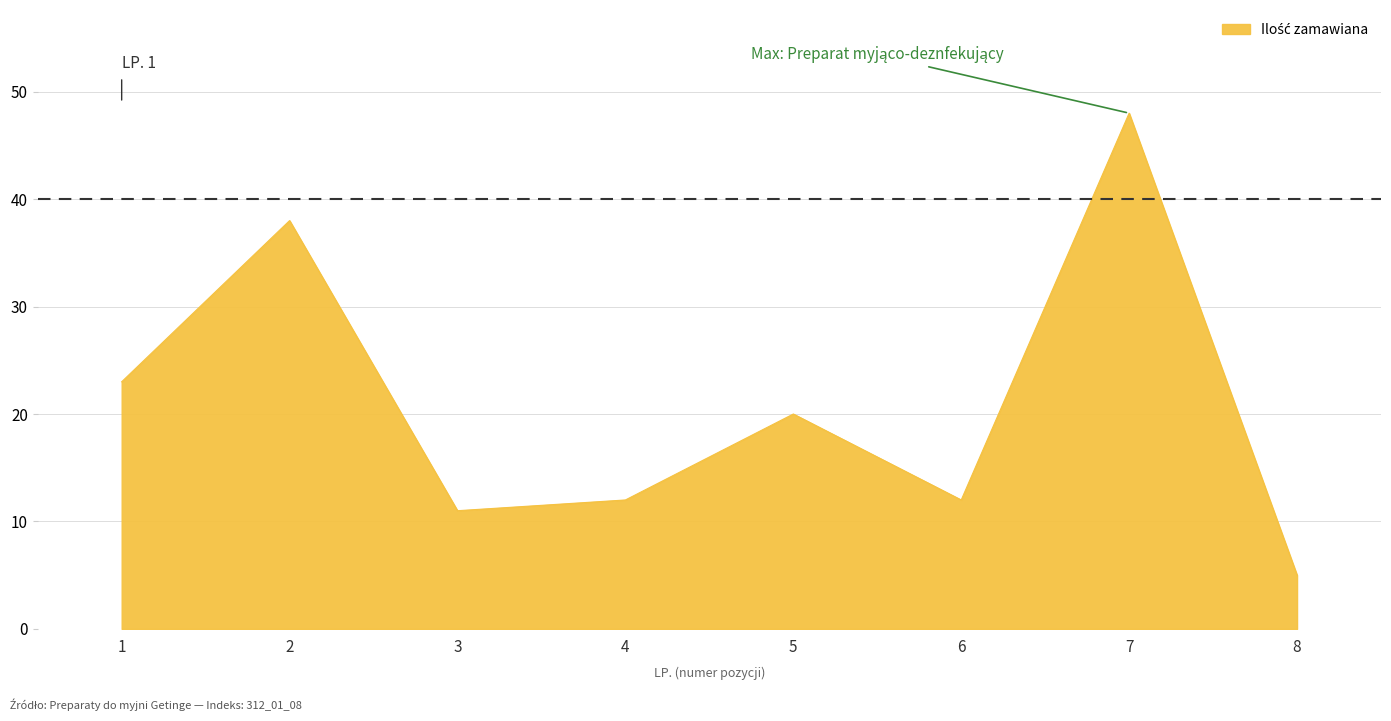

What is the difference between the maximum and minimum values?

43